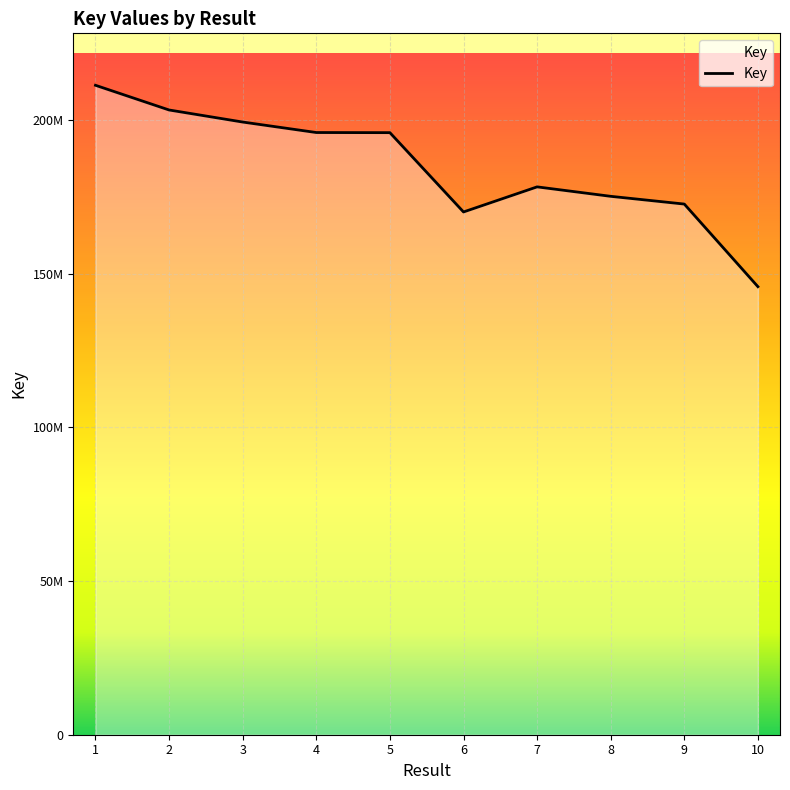

List the labels in order of value, largest first.

1, 2, 3, 4, 5, 7, 8, 9, 6, 10